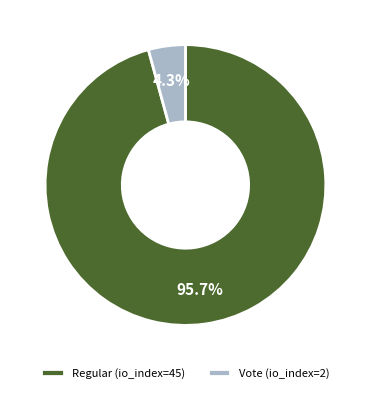

How many segments does this pie chart have?

2